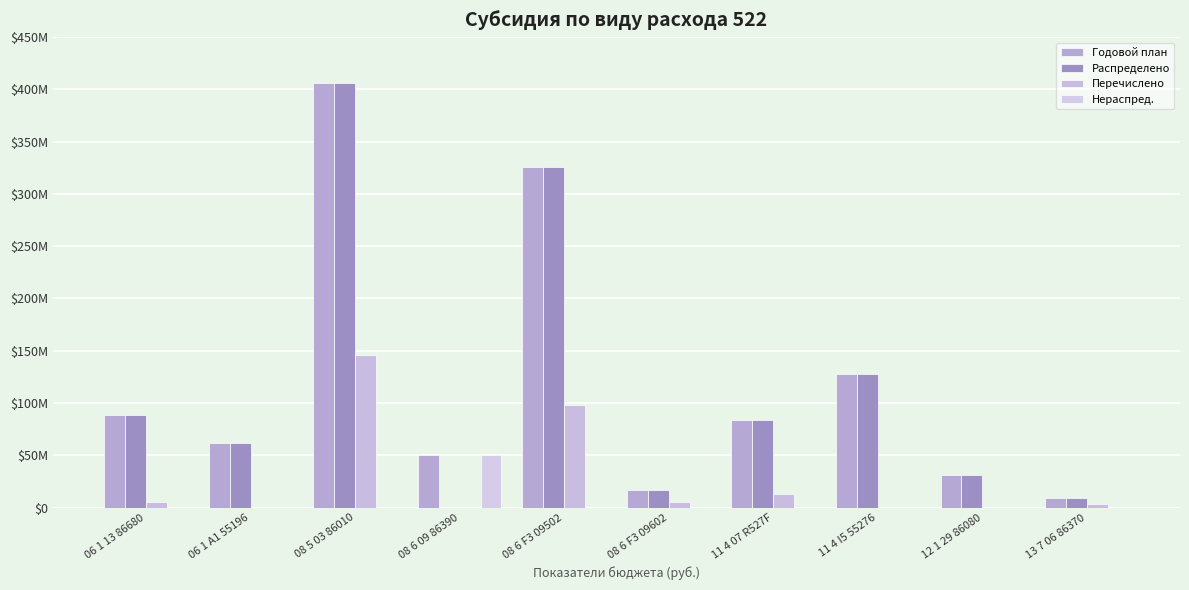

Are the bars grouped side by side (vs. stacked)?

Yes